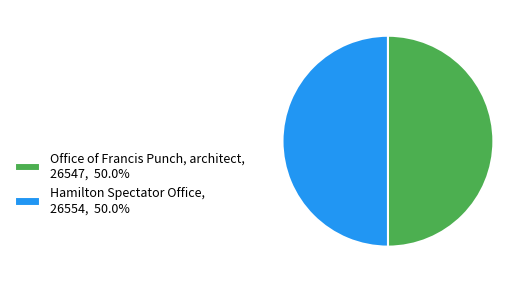

Approximately how many times larger is the value at Office of Francis Punch, architect, 26547, 50.0% compared to Hamilton Spectator Office, 26554, 50.0%?

1.0